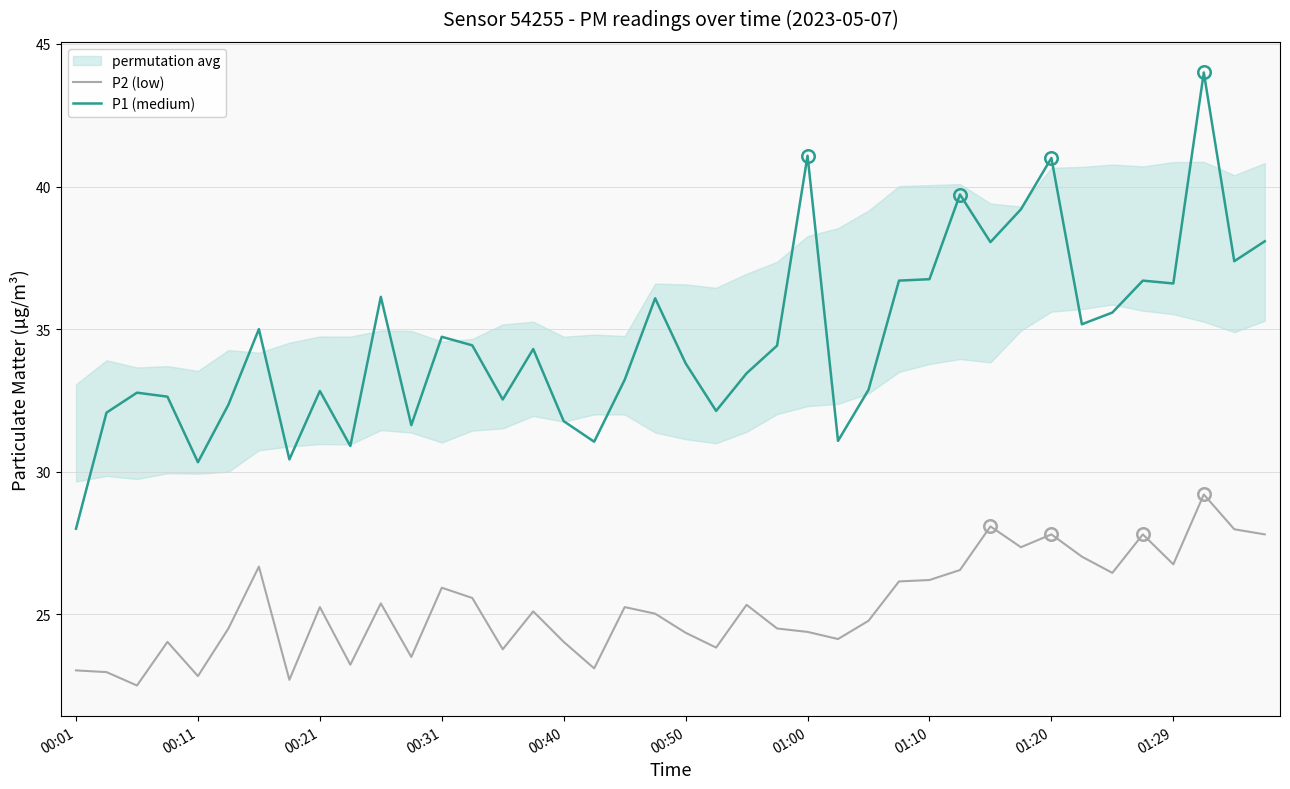

Is this an area chart (filled region under the line)?

No